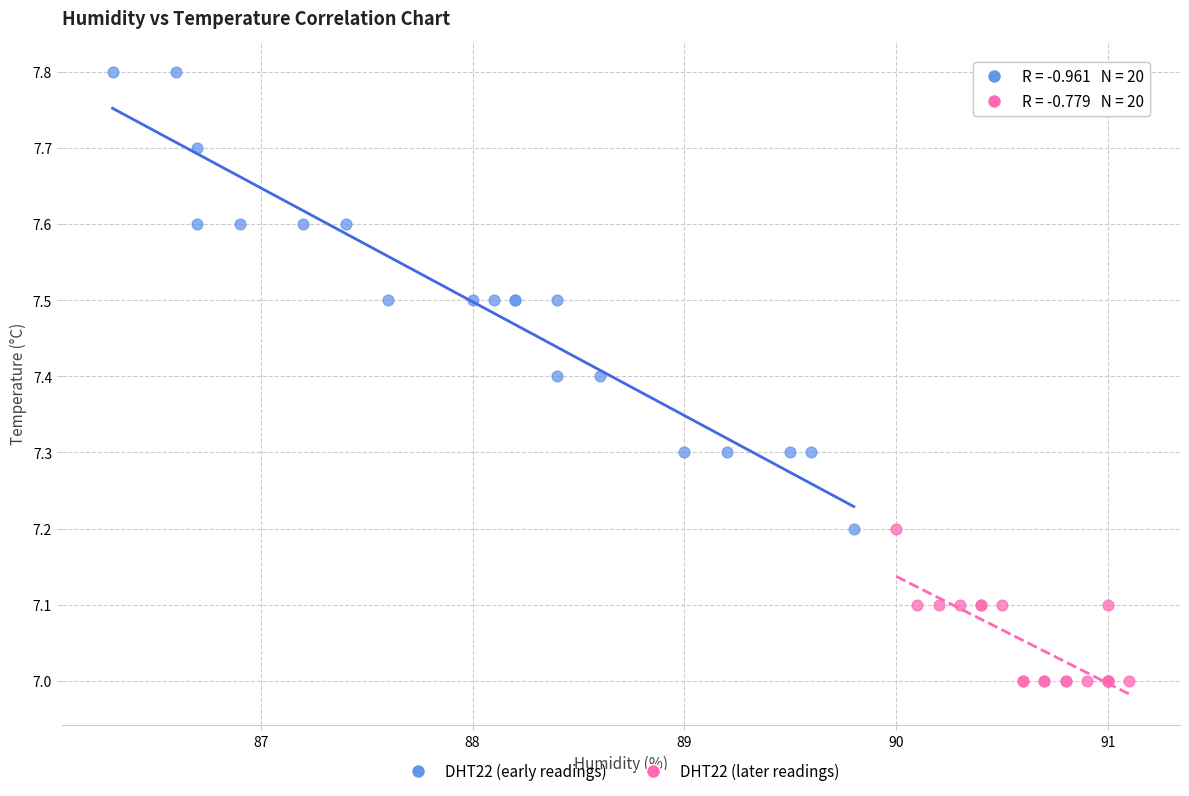

Which series contains the highest Y value?

DHT22 (early readings)